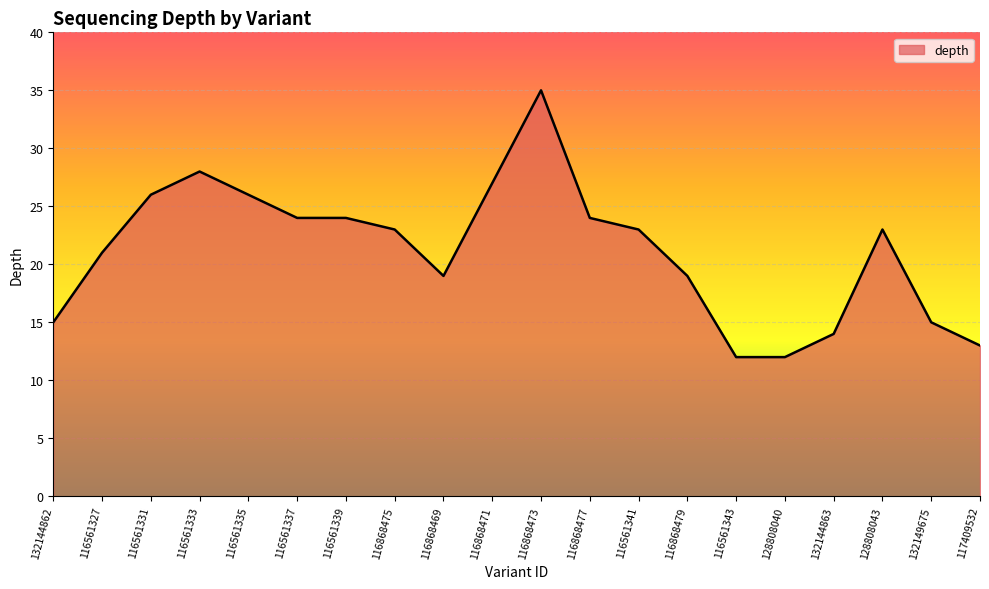

True or false: the data shows 33 at 116868477.

False